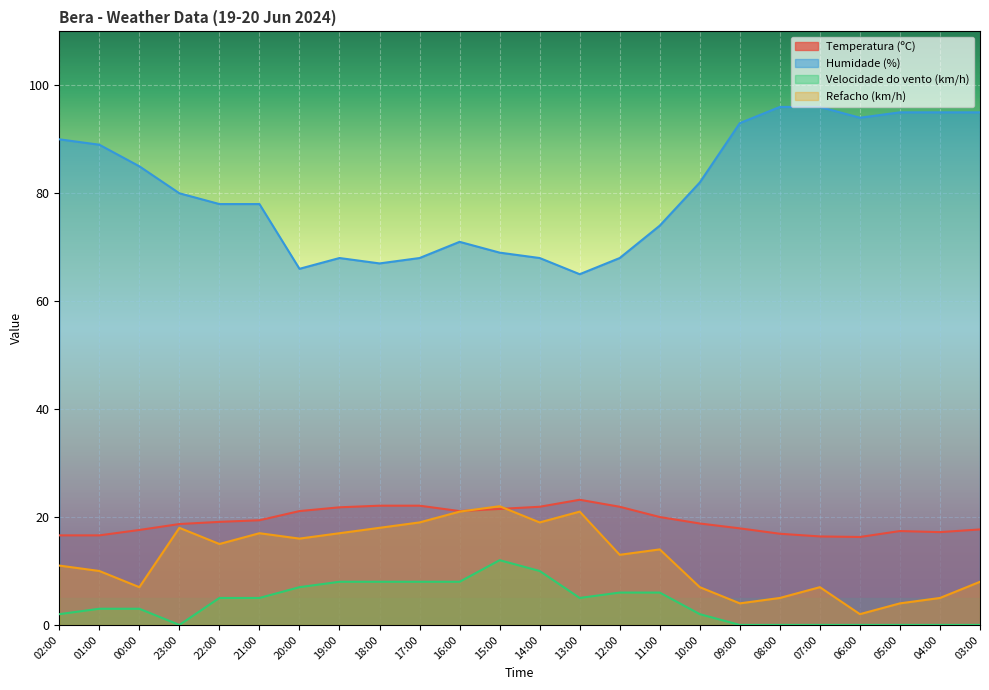

Is it true that Velocidade do vento (km/h) equals 10.0 at 14:00?

True